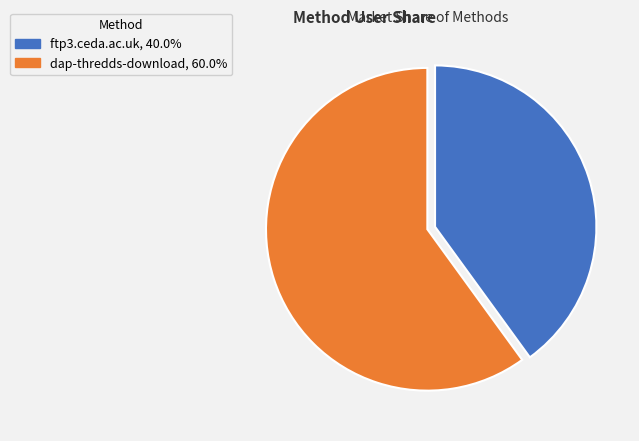

Which slice is the smallest?

ftp3.ceda.ac.uk